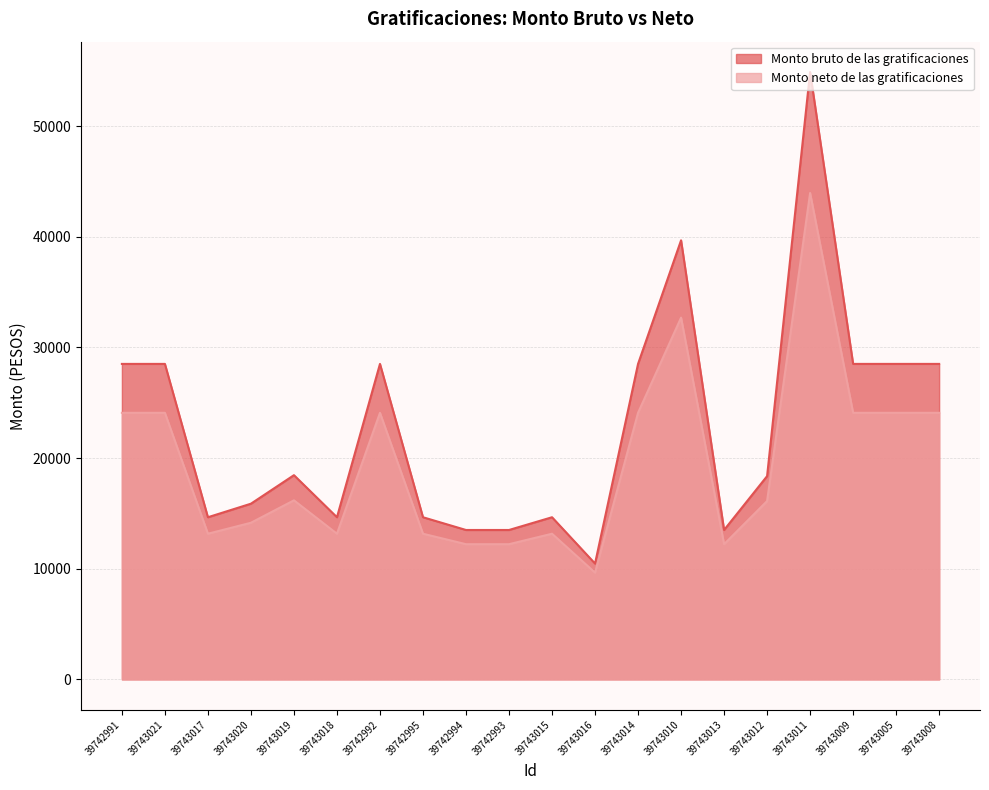

True or false: Monto neto de las gratificaciones and Monto bruto de las gratificaciones cross at least once.

False